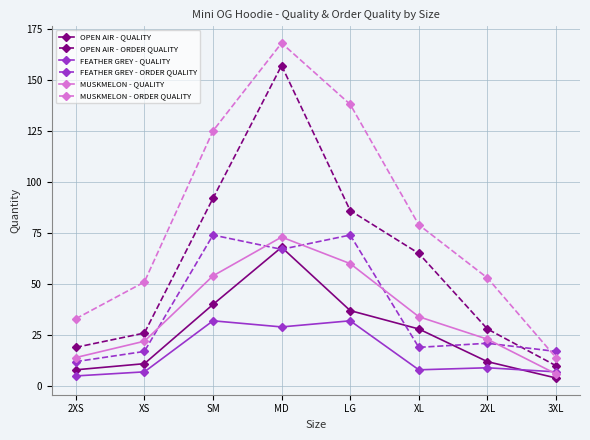

At how many categories does at least one series exceed 108?

3